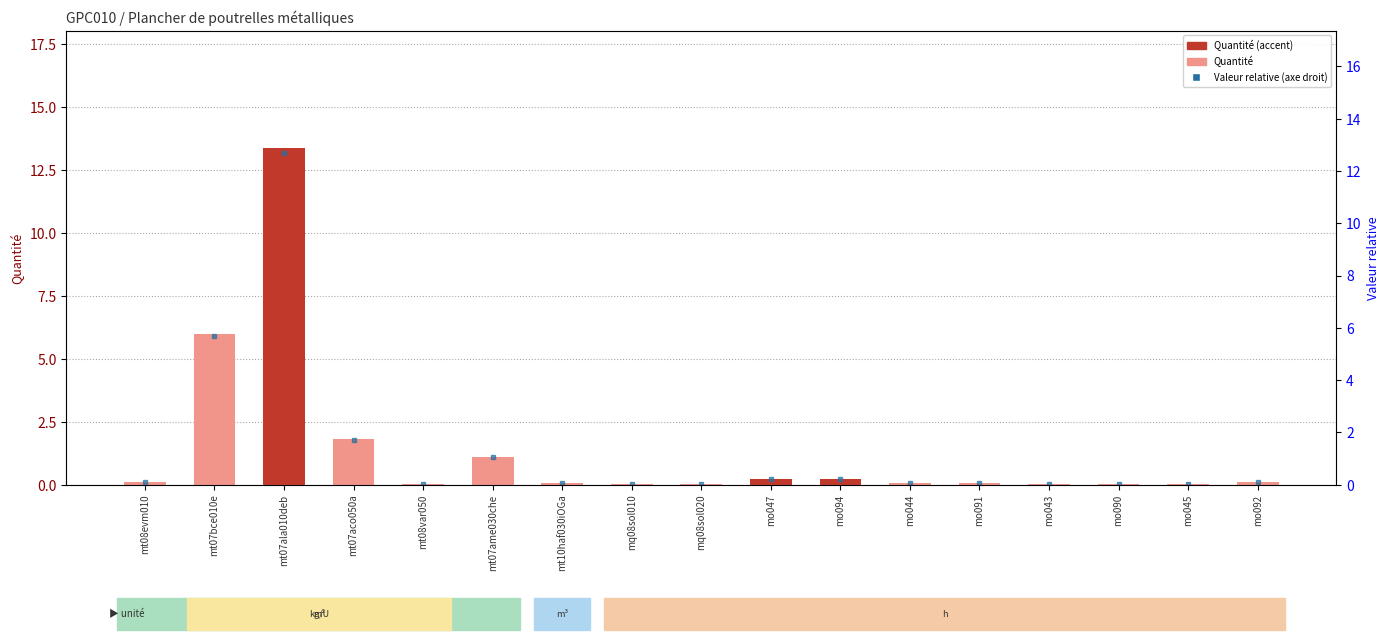

The value at mo043 is 0.0. True or false?

True